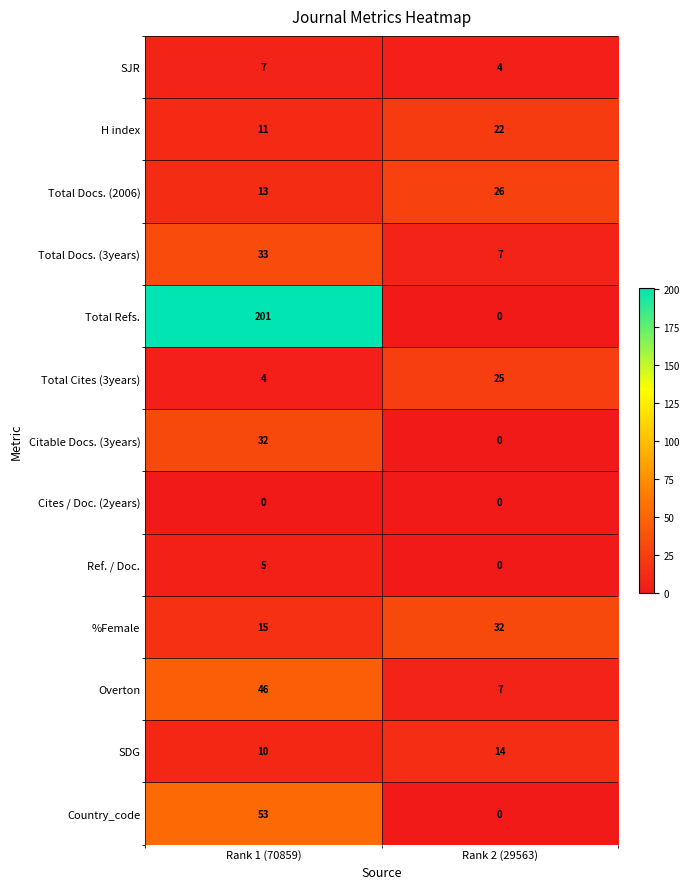

Reading left to right, transcribe all the data shown in this chart.

SJR: 7	4
H index: 11	22
Total Docs. (2006): 13	26
Total Docs. (3years): 33	7
Total Refs.: 201	0
Total Cites (3years): 4	25
Citable Docs. (3years): 32	0
Cites / Doc. (2years): 0	0
Ref. / Doc.: 5	0
%Female: 15	32
Overton: 46	7
SDG: 10	14
Country_code: 53	0